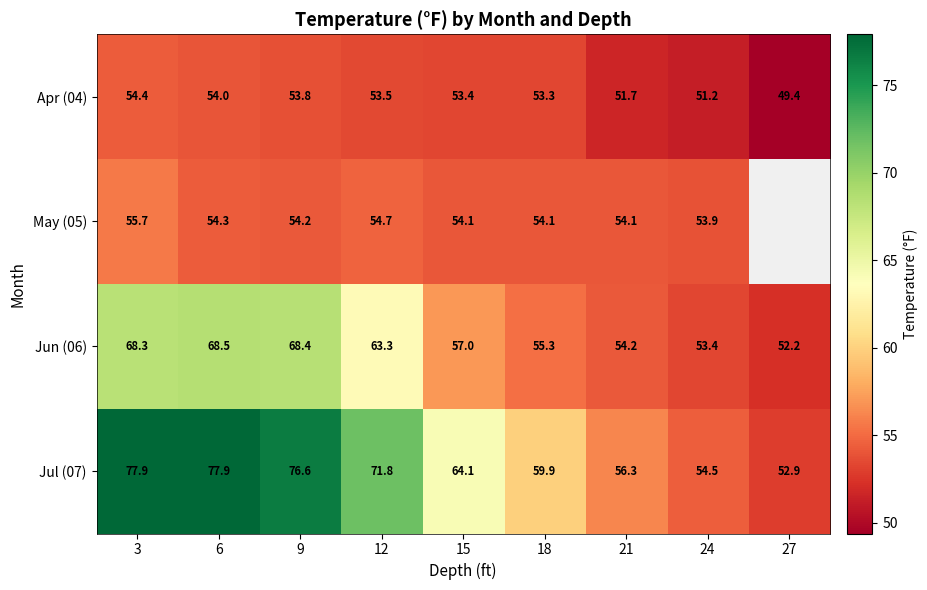

Read the Jul (07) value at 27.

52.9